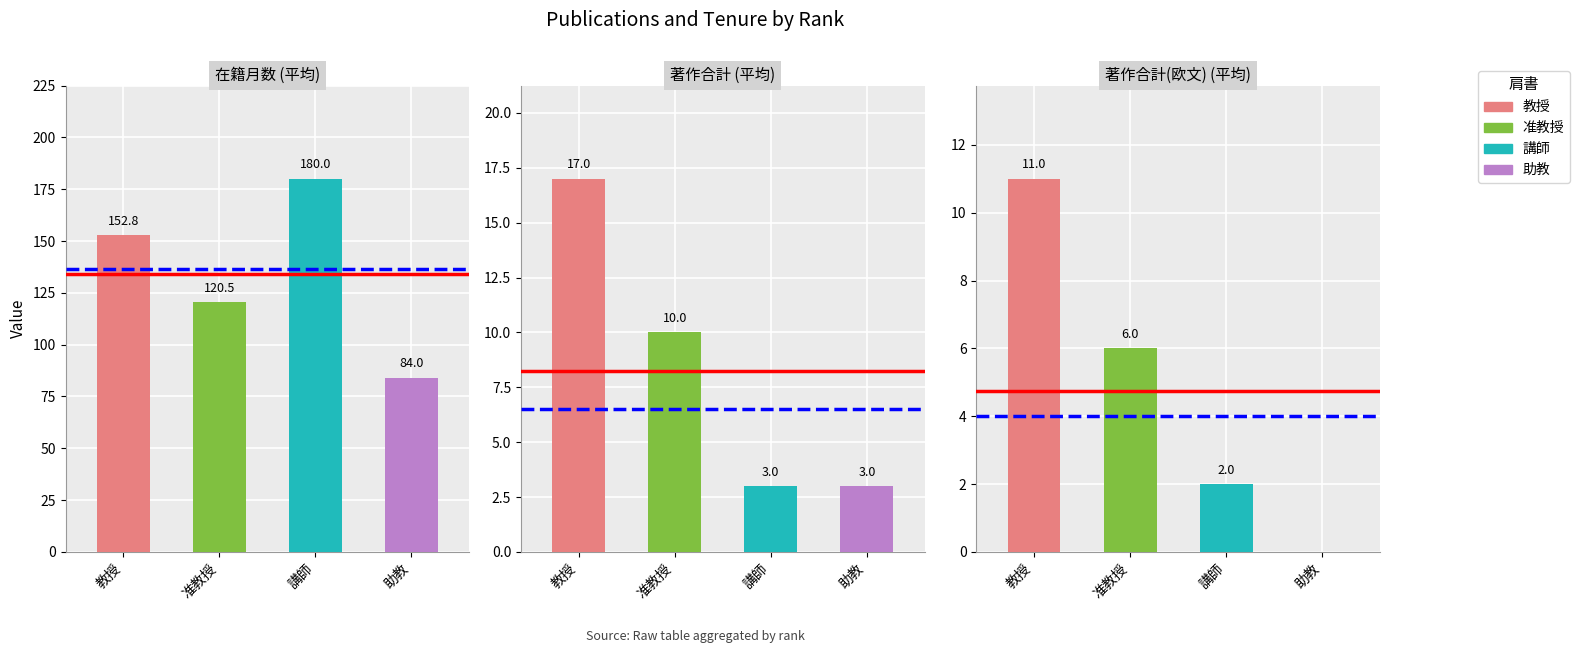

Which has a higher value, 助教 or 教授?

教授